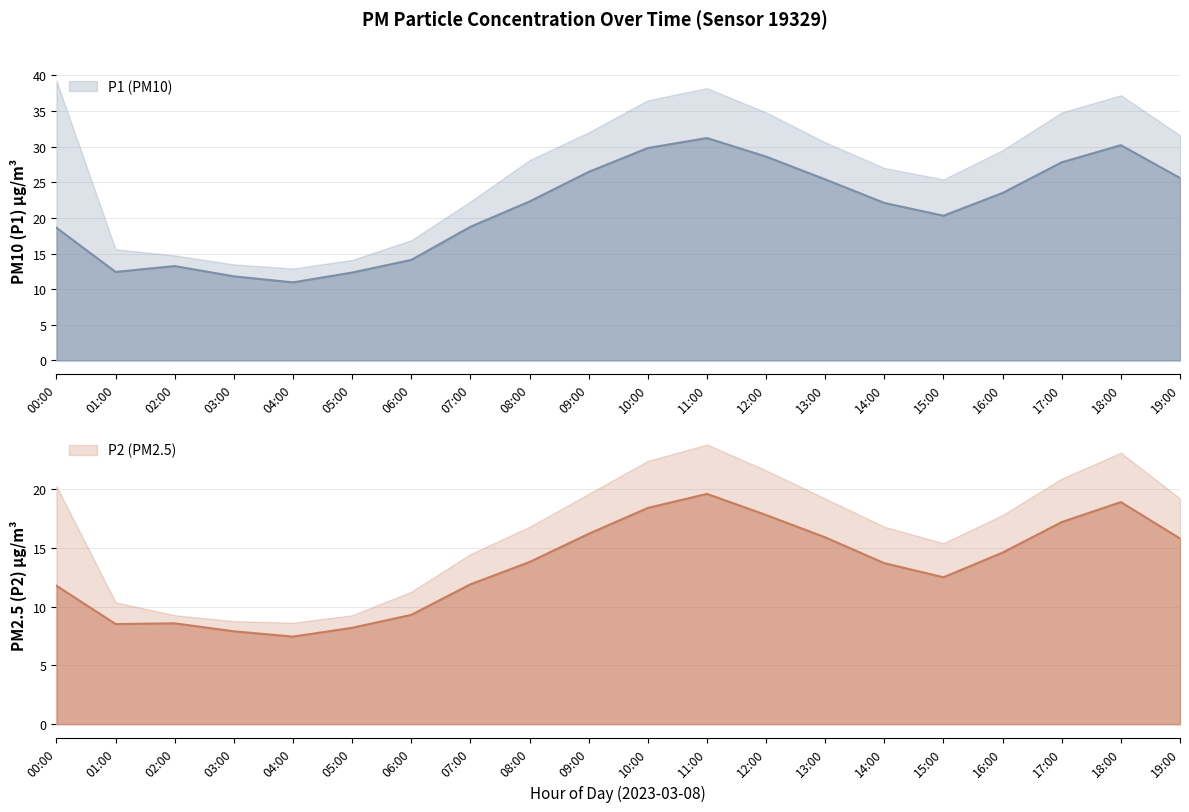

Where is P2 nearest to the value 13?

15:00